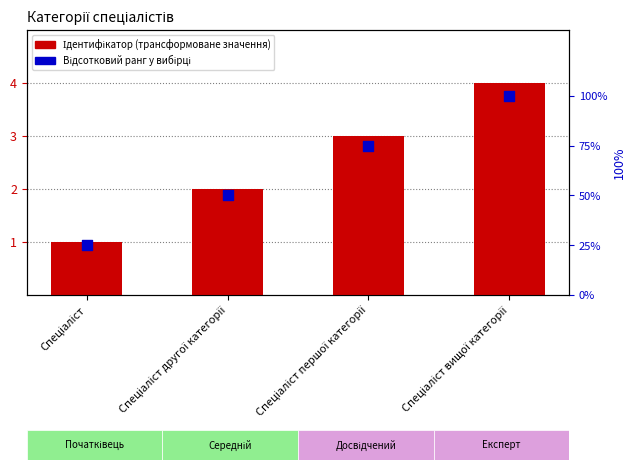

Which series has the widest spread of Y values?

Відсотковий ранг